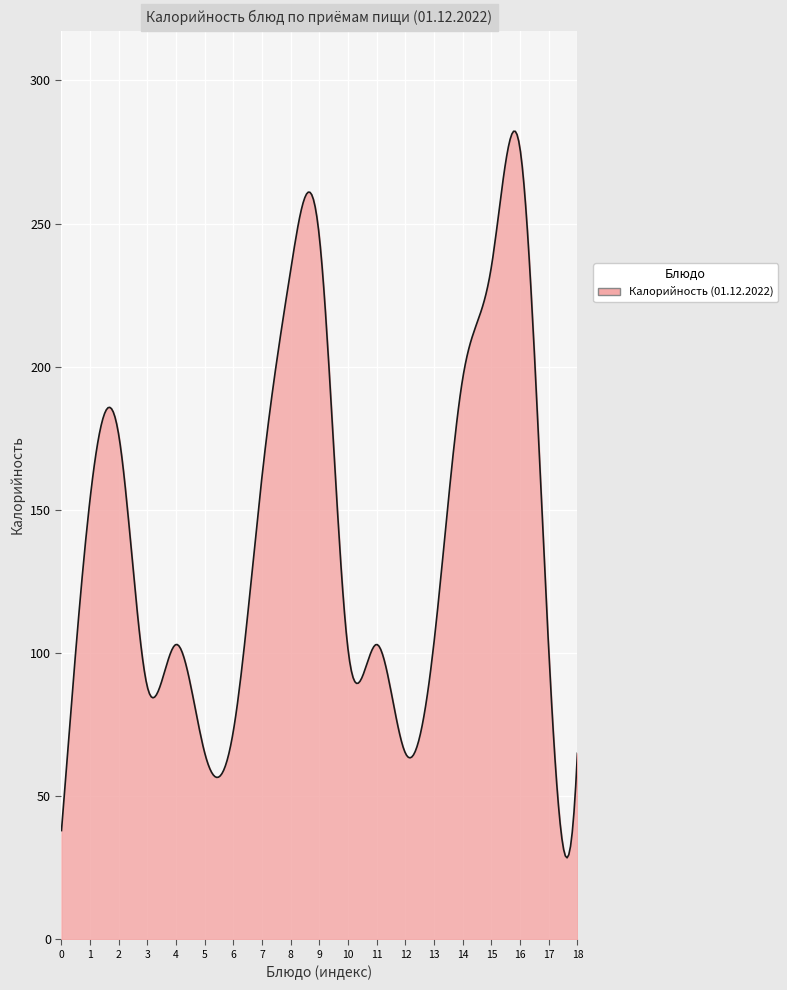

How many lines are shown in the chart?

1